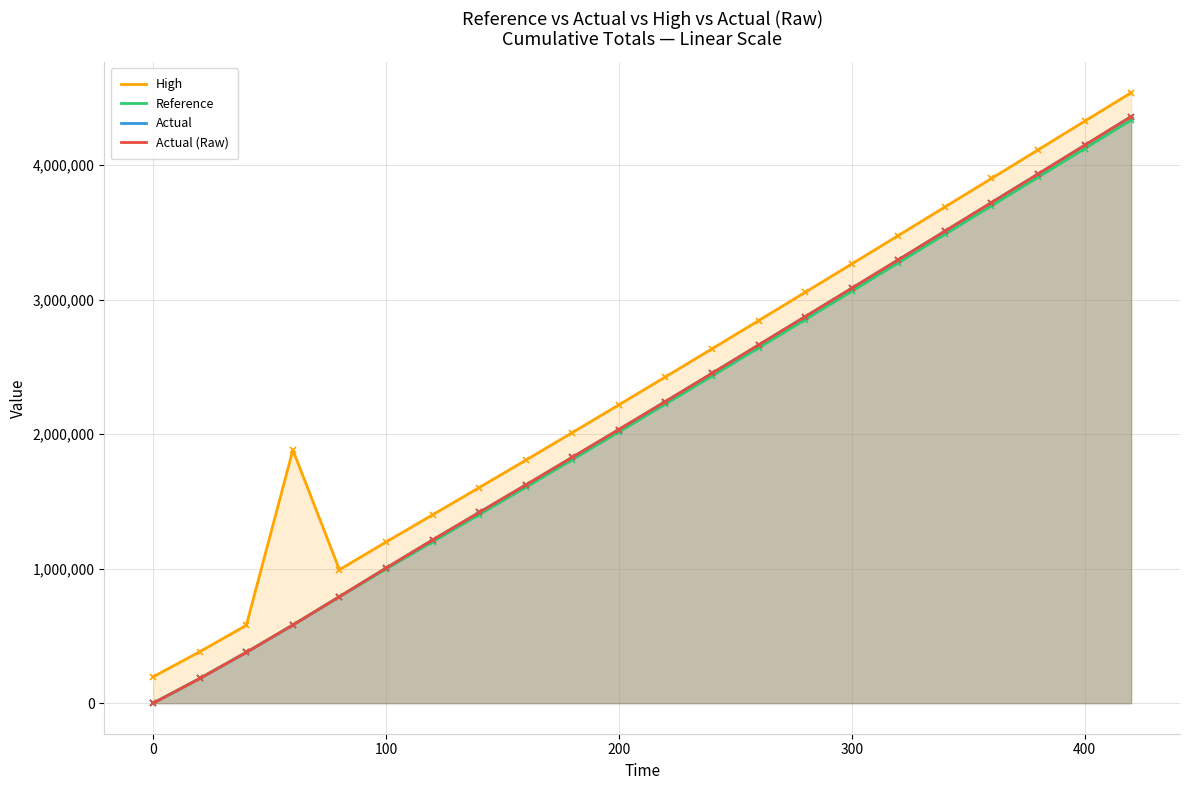

True or false: Reference and Actual cross at least once.

False